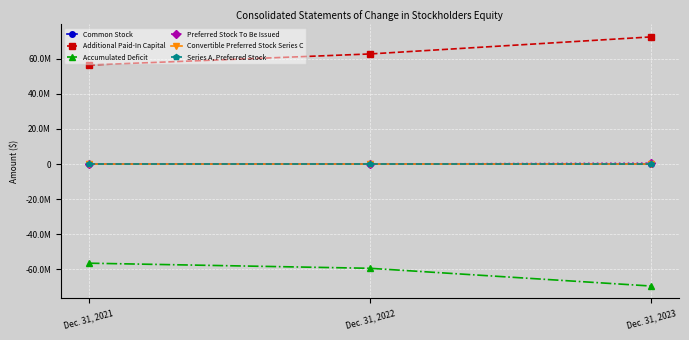

What is the sum of all Preferred Stock To Be Issued values?

500000